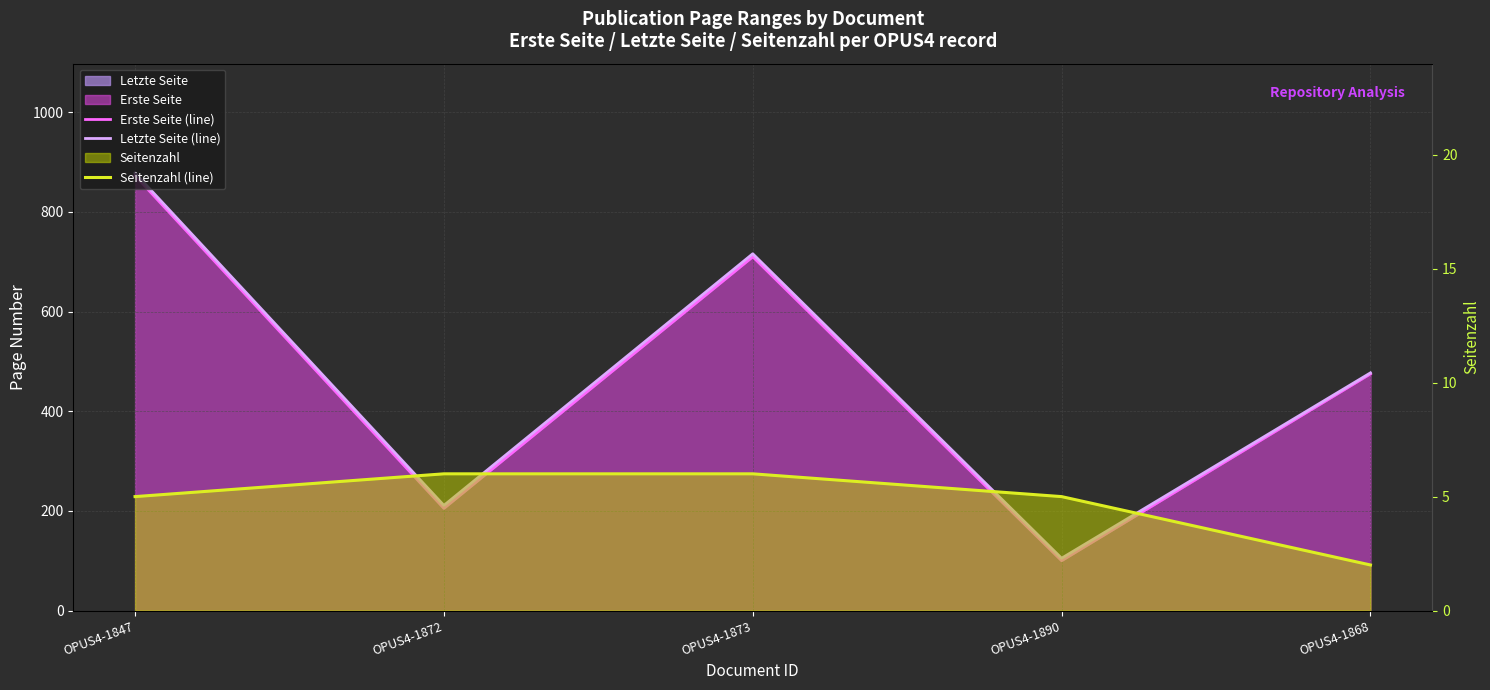

True or false: Letzte Seite (line) and Erste Seite (line) intersect in this chart.

False